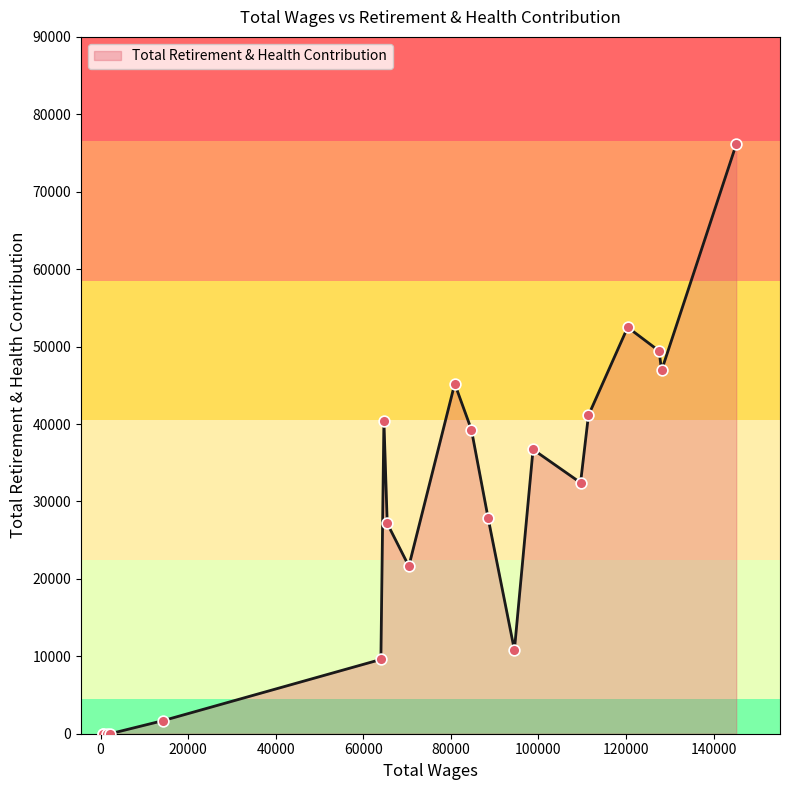

What is the greatest value displayed?

76122